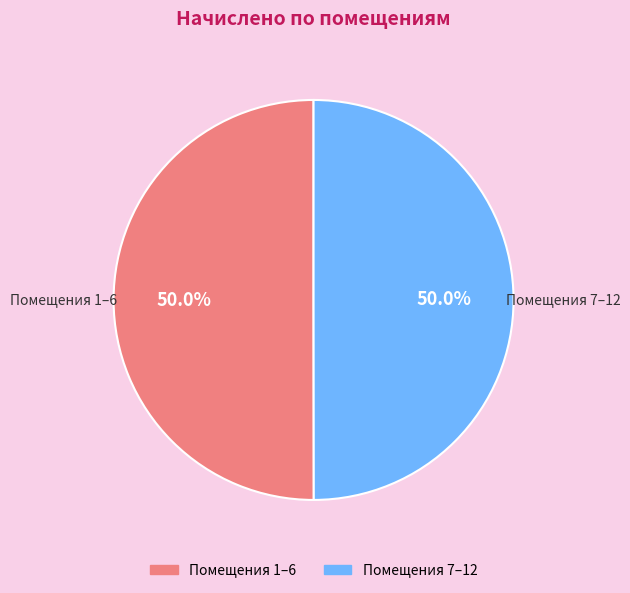

What is the ratio of the value at Помещения 1–6 to the value at Помещения 7–12?

1.0